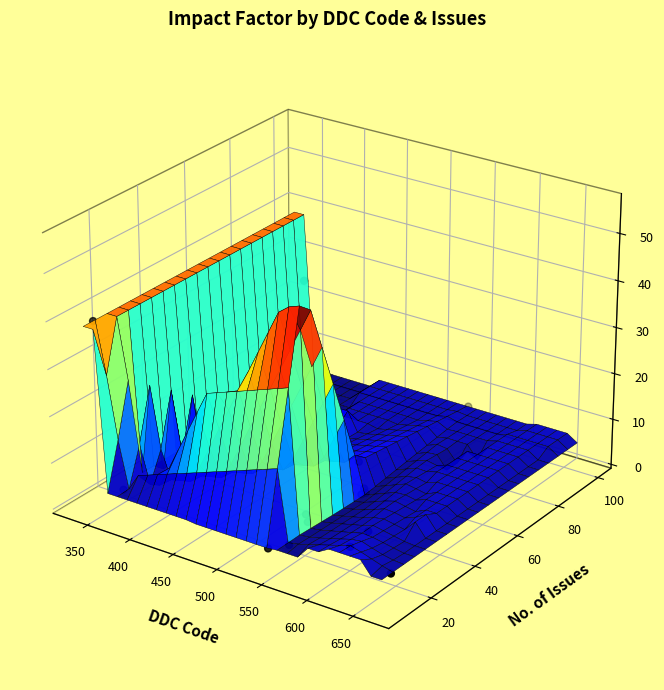

What value does the data have at 10?

-0.1